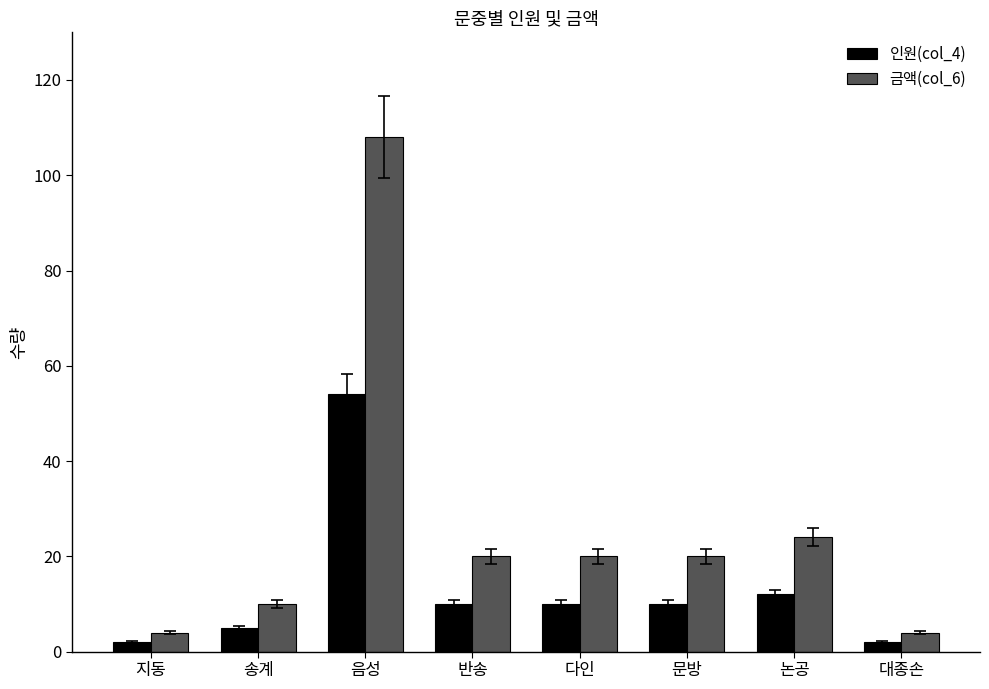

What is the sum of all 인원(col_4) values?

105